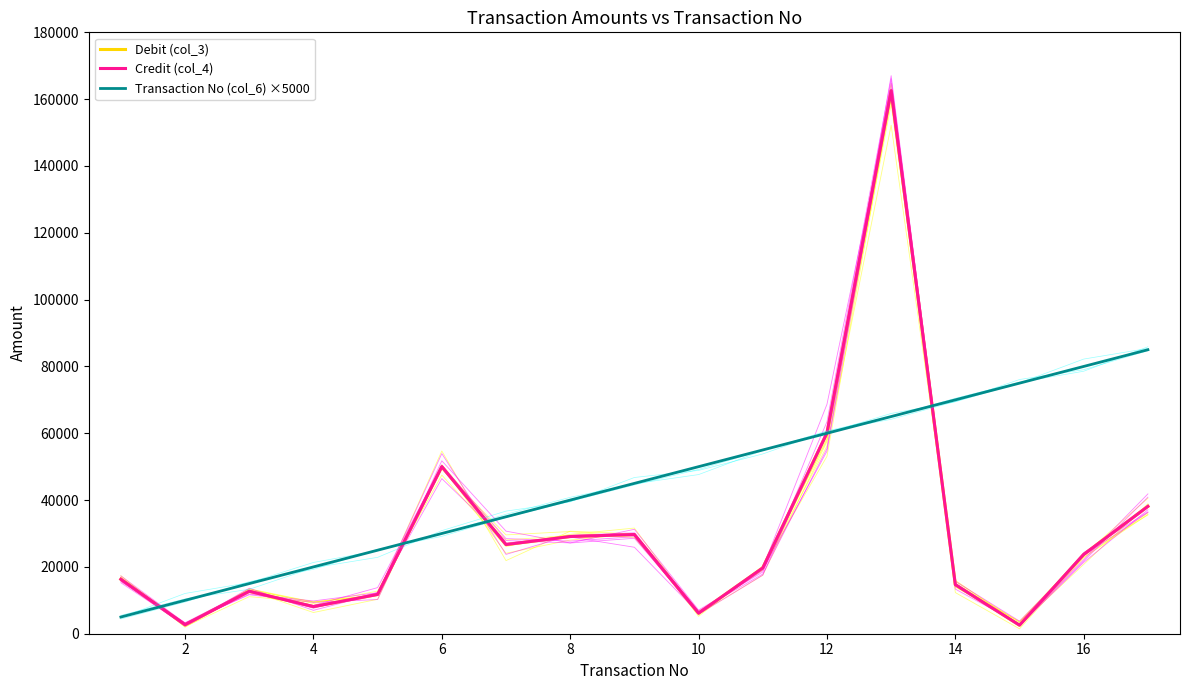

The Transaction No (col_6) ×5000 series shows 21364 at 12. True or false?

False